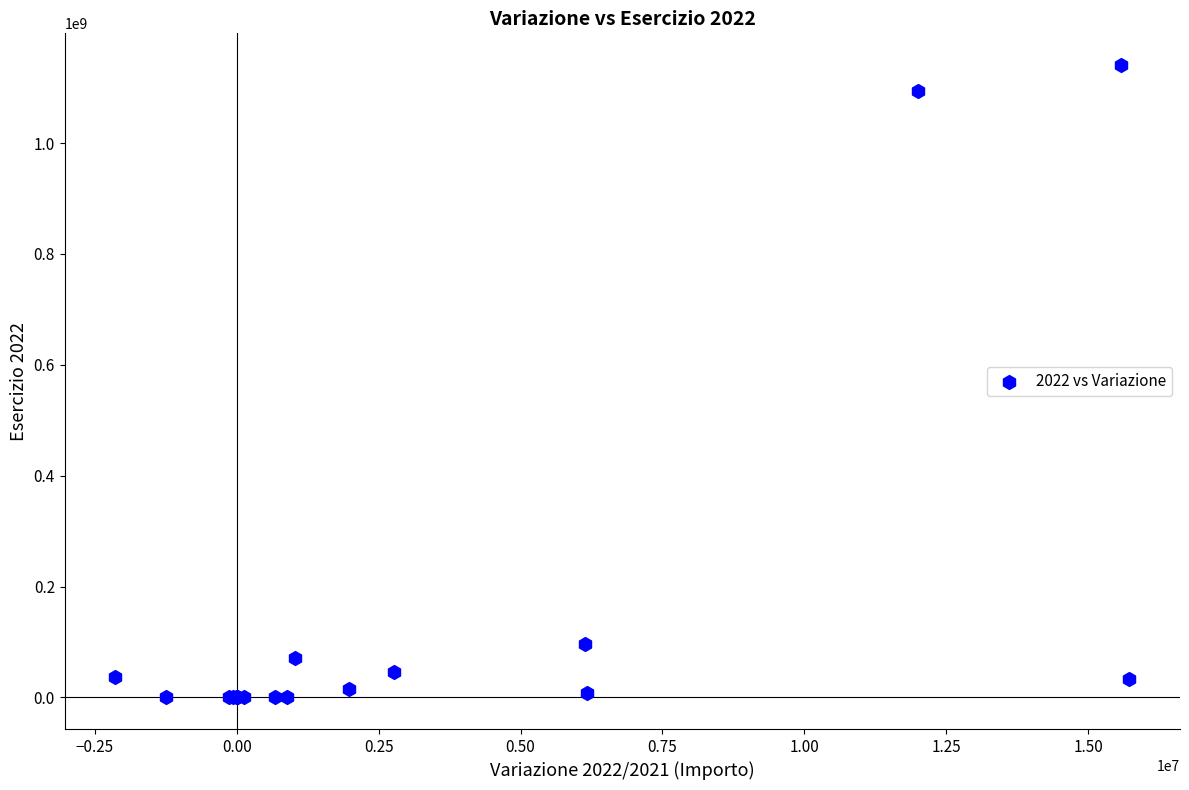

What Y value in the scatter plot is closest to 570478866?

96873101